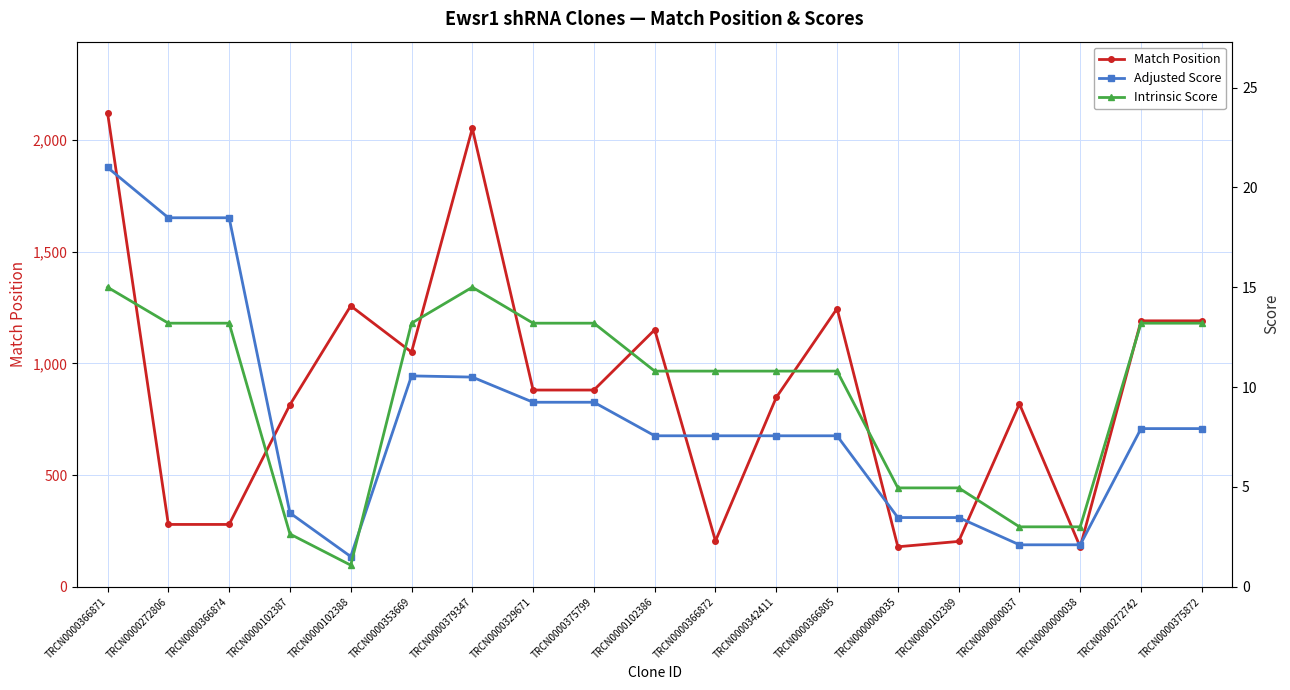

Which has a higher value, TRCN0000379347 or TRCN0000000035?

TRCN0000379347